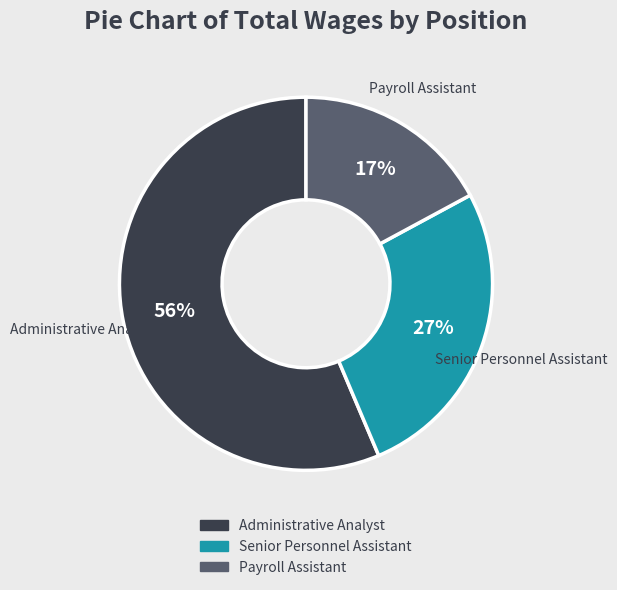

Is it true that Senior Personnel Assistant is 27% of the pie?

True